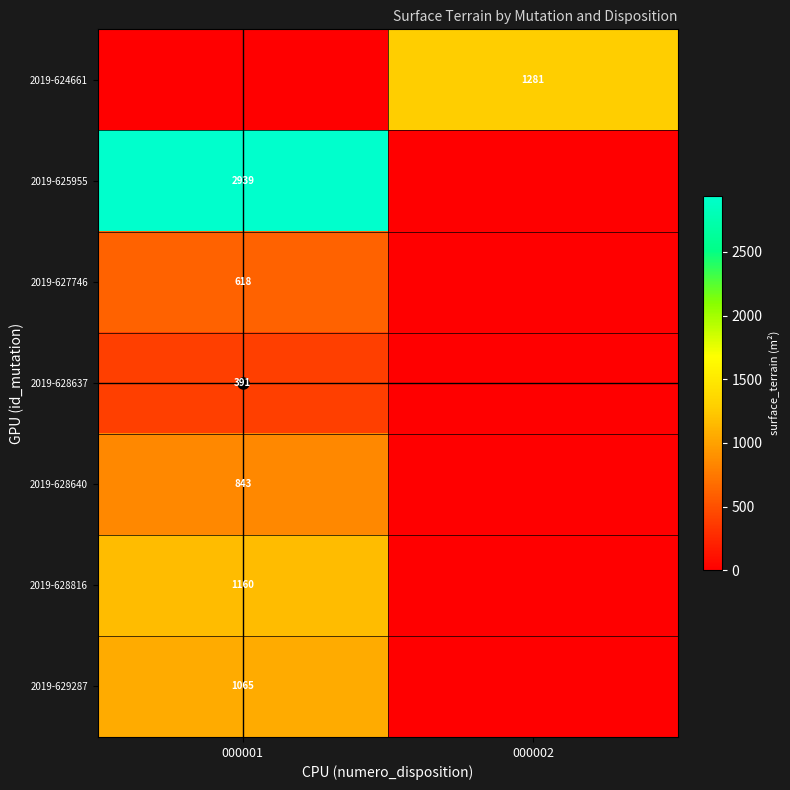

Is it true that 2019-628637 equals 391 at 000001?

True